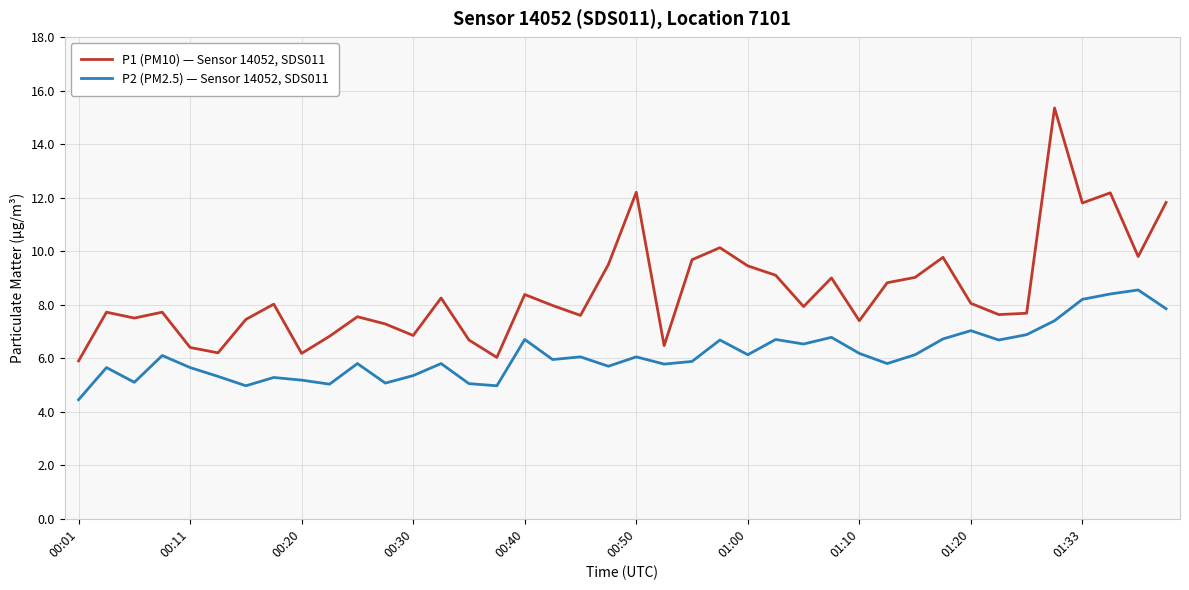

Which series has the largest total across all categories?

P1 (PM10) — Sensor 14052, SDS011